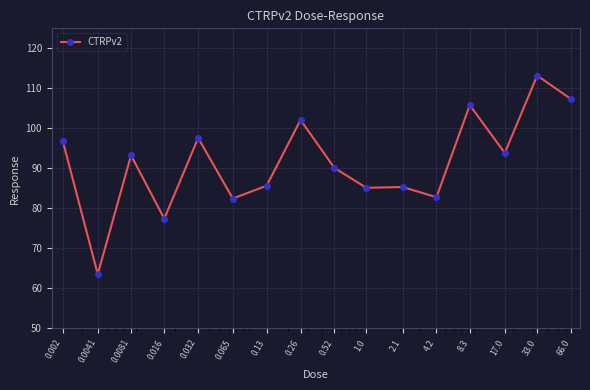

What is the value of the 9th point from the left?

90.1